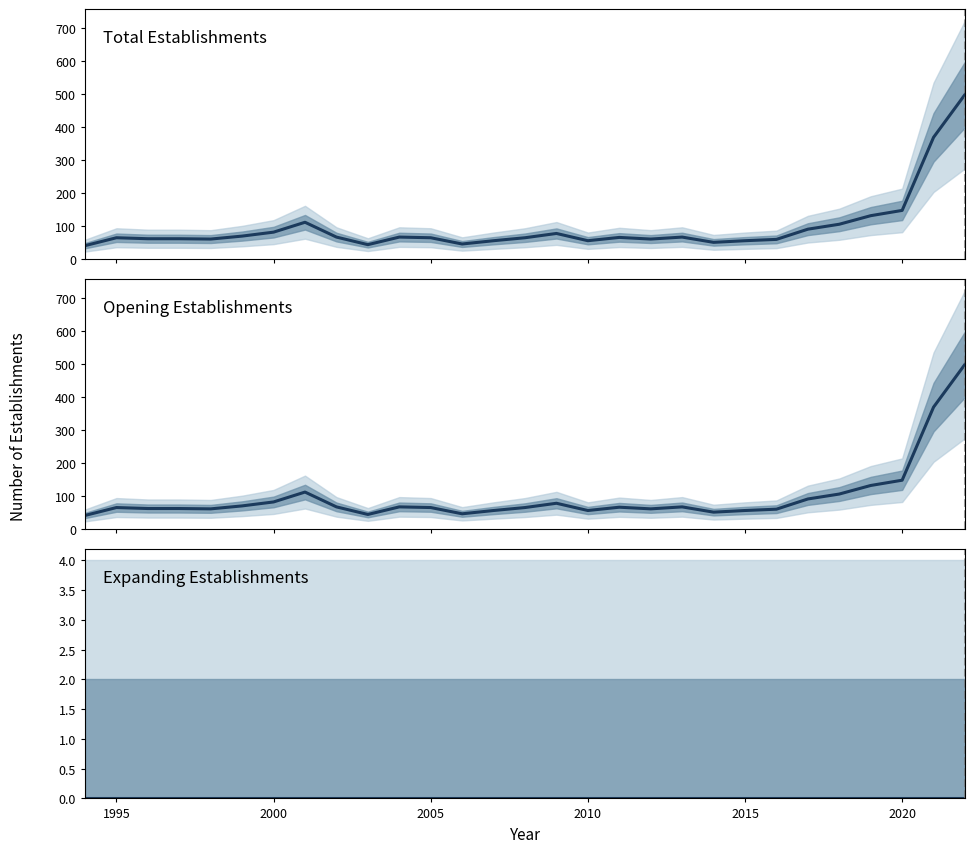

Is the value of Expanding Establishments at 2025 greater than the value of Total Establishments at 8?

No